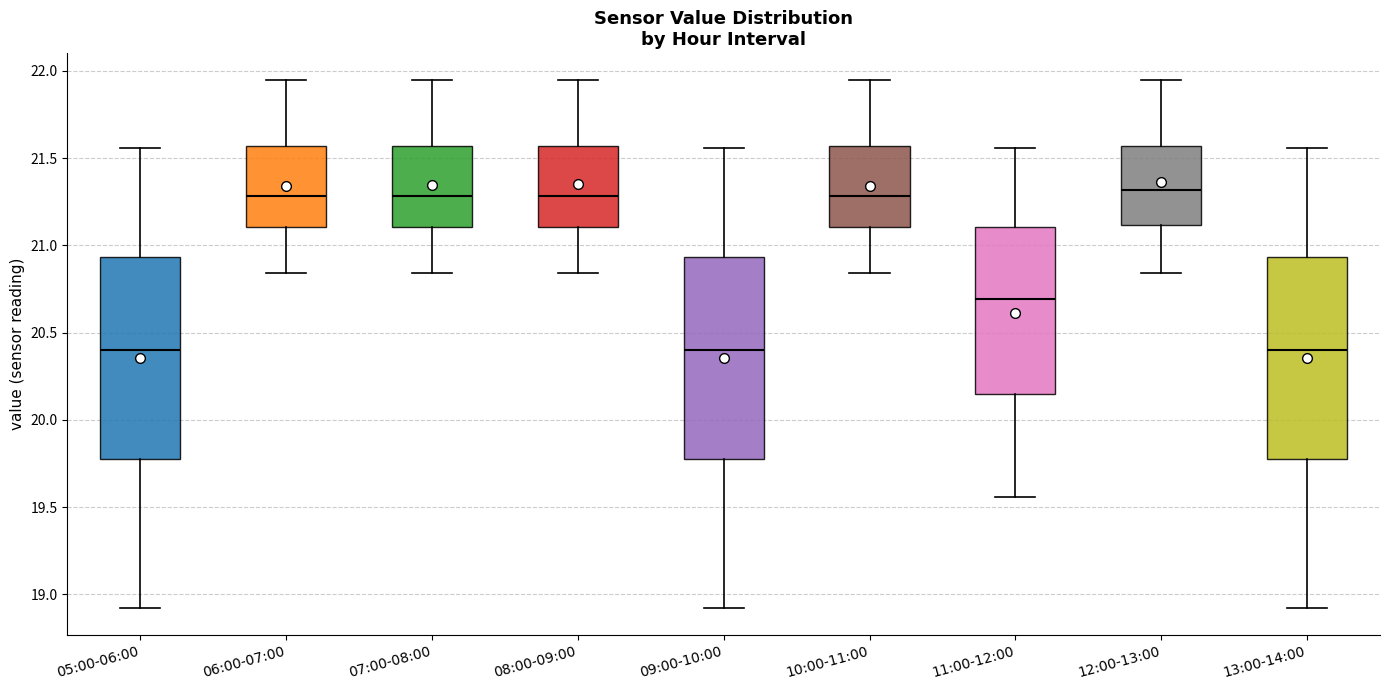

Reading left to right, transcribe this box plot: for each box, give where its median line is, the range the box spans, and where its two whiskers end, as read against the y-axis. The values are not printed on the chart, so give them approximately, as read against the axis.

05:00-06:00: median 20.40, box 19.80 to 20.95, whiskers 18.90 to 21.55
06:00-07:00: median 21.30, box 21.10 to 21.55, whiskers 20.85 to 21.95
07:00-08:00: median 21.30, box 21.10 to 21.55, whiskers 20.85 to 21.95
08:00-09:00: median 21.30, box 21.10 to 21.55, whiskers 20.85 to 21.95
09:00-10:00: median 20.40, box 19.80 to 20.95, whiskers 18.90 to 21.55
10:00-11:00: median 21.30, box 21.10 to 21.55, whiskers 20.85 to 21.95
11:00-12:00: median 20.70, box 20.15 to 21.10, whiskers 19.55 to 21.55
12:00-13:00: median 21.30, box 21.10 to 21.55, whiskers 20.85 to 21.95
13:00-14:00: median 20.40, box 19.80 to 20.95, whiskers 18.90 to 21.55